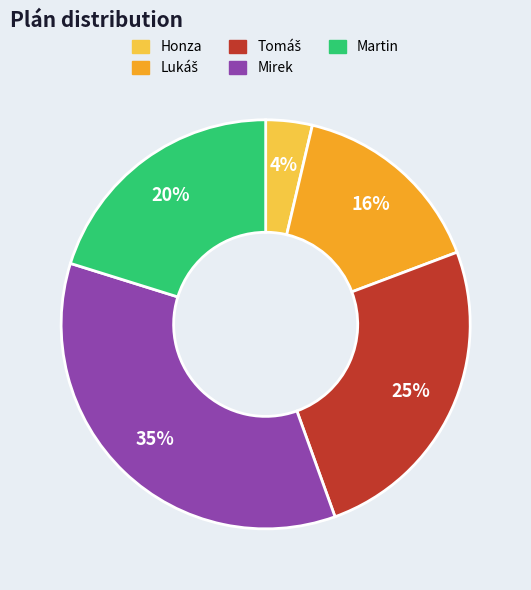

To the nearest percent, what portion does Mirek represent?

35%